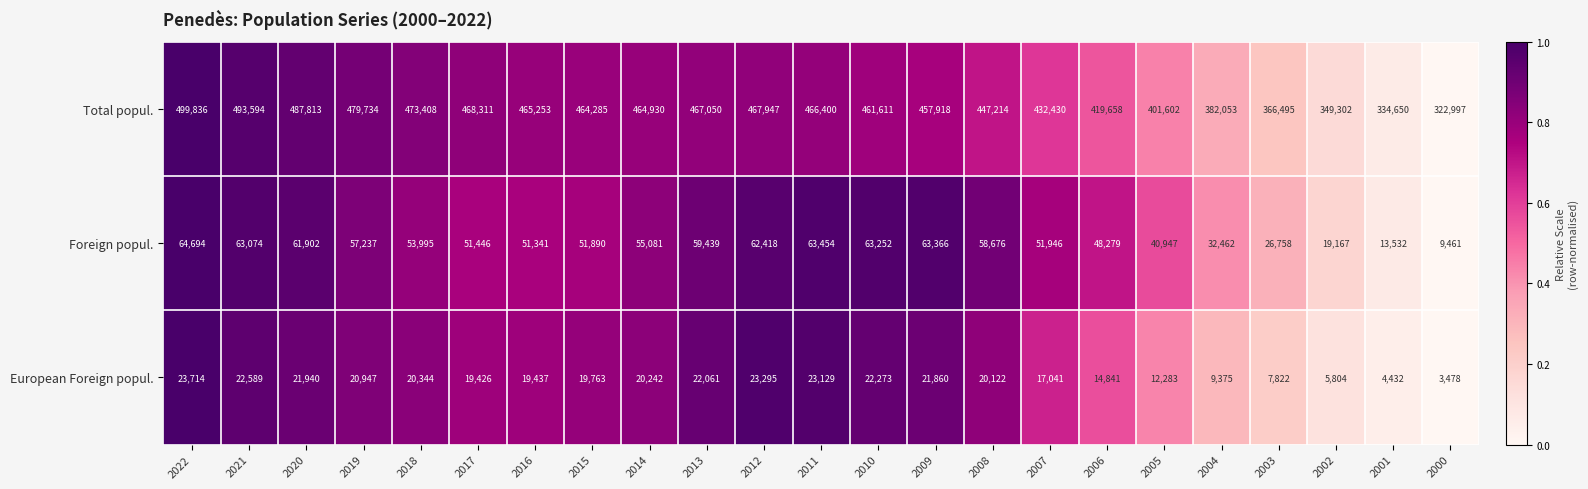

What is the average value of the European Foreign popul. series?

17227